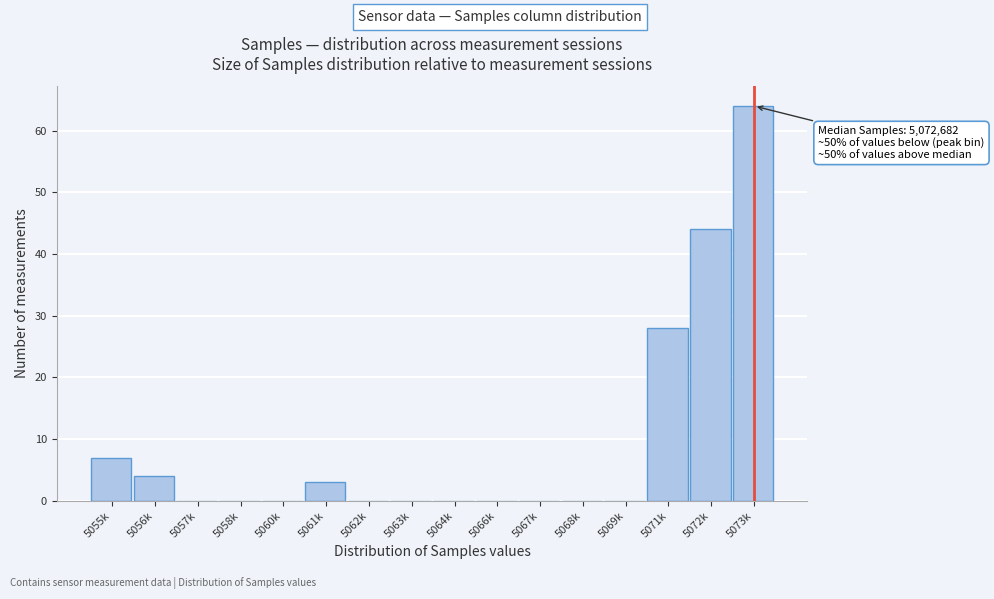

Reading left to right, list all the values displayed in this chart.

5055k=7	5056k=4	5057k=0	5058k=0	5060k=0	5061k=3	5062k=0	5063k=0	5064k=0	5066k=0	5067k=0	5068k=0	5069k=0	5071k=28	5072k=44	5073k=64